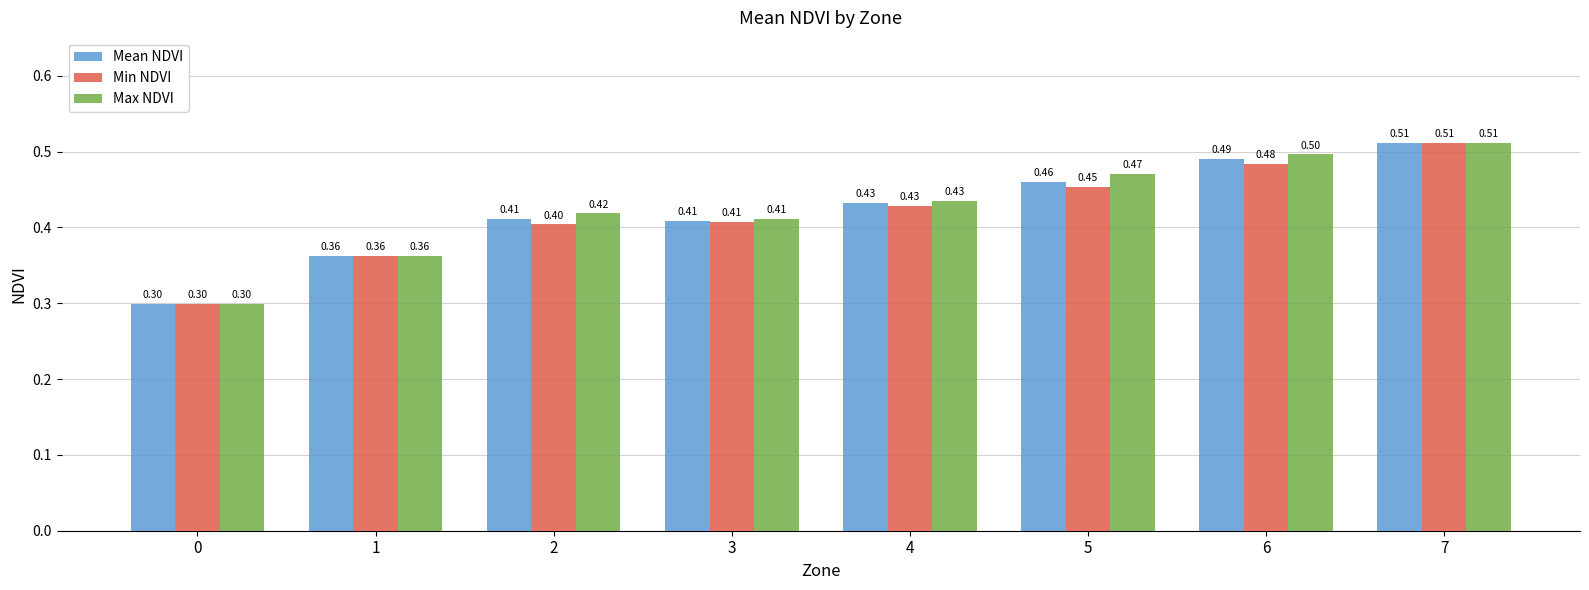

The Mean NDVI series shows 0.7 at 6. True or false?

False